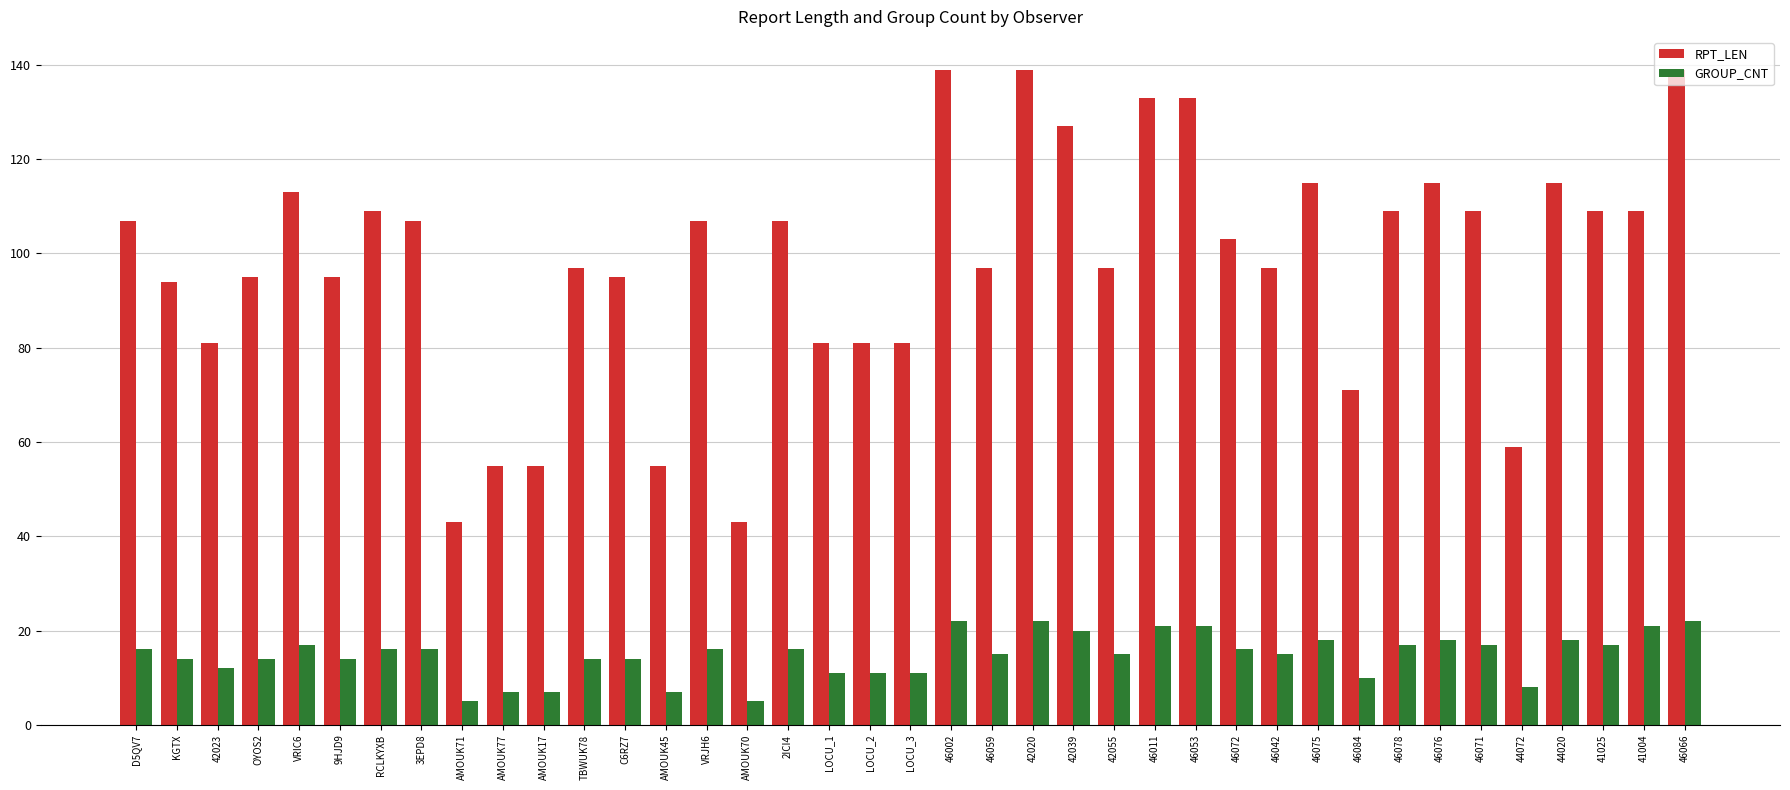

What is the difference between the maximum and minimum values in the GROUP_CNT series?

17